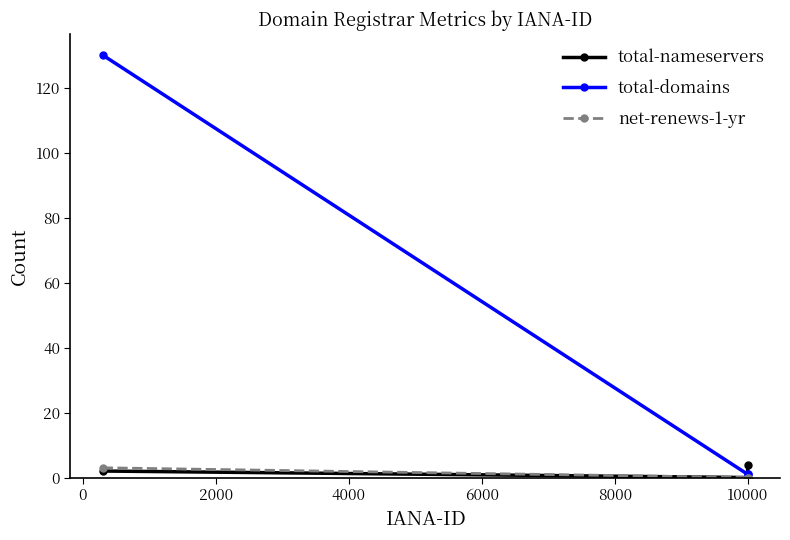

How many lines are shown in the chart?

3